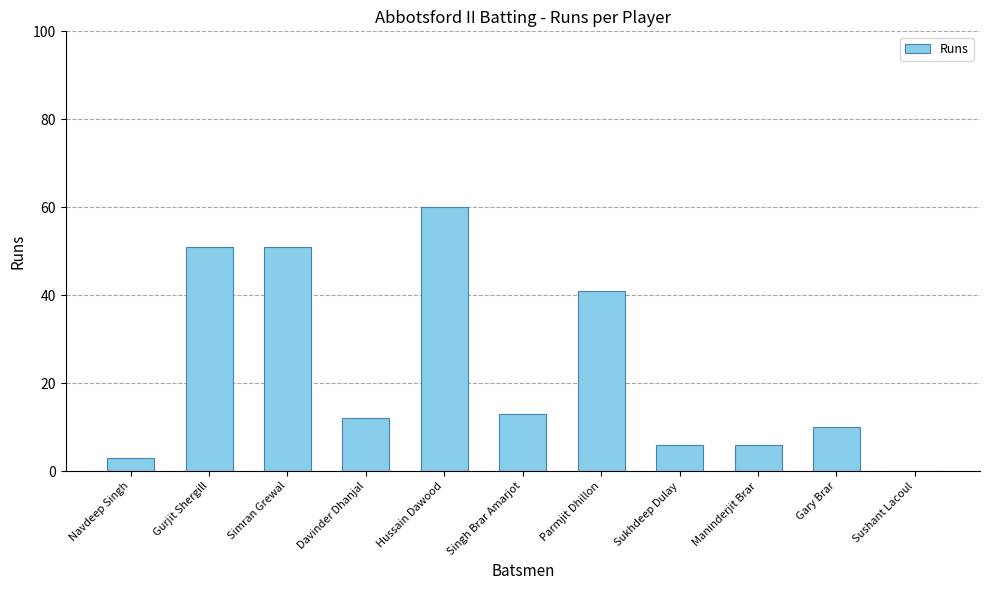

The chart shows a value of 13 at Singh Brar Amarjot. True or false?

True